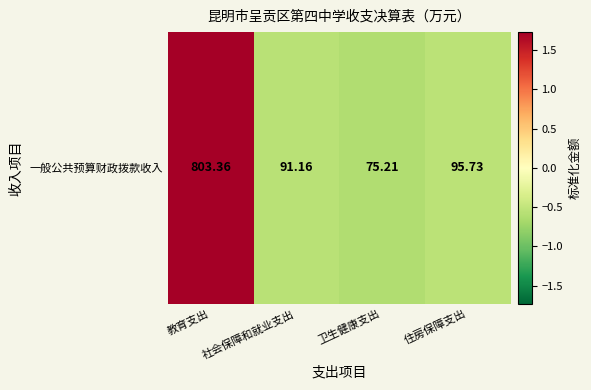

What is the minimum value shown in the chart?

-0.6